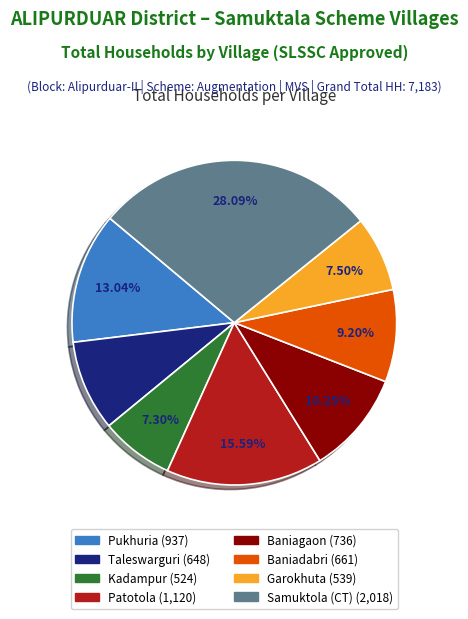

To the nearest percent, what is the difference between the largest and smallest slice percentages?

21%